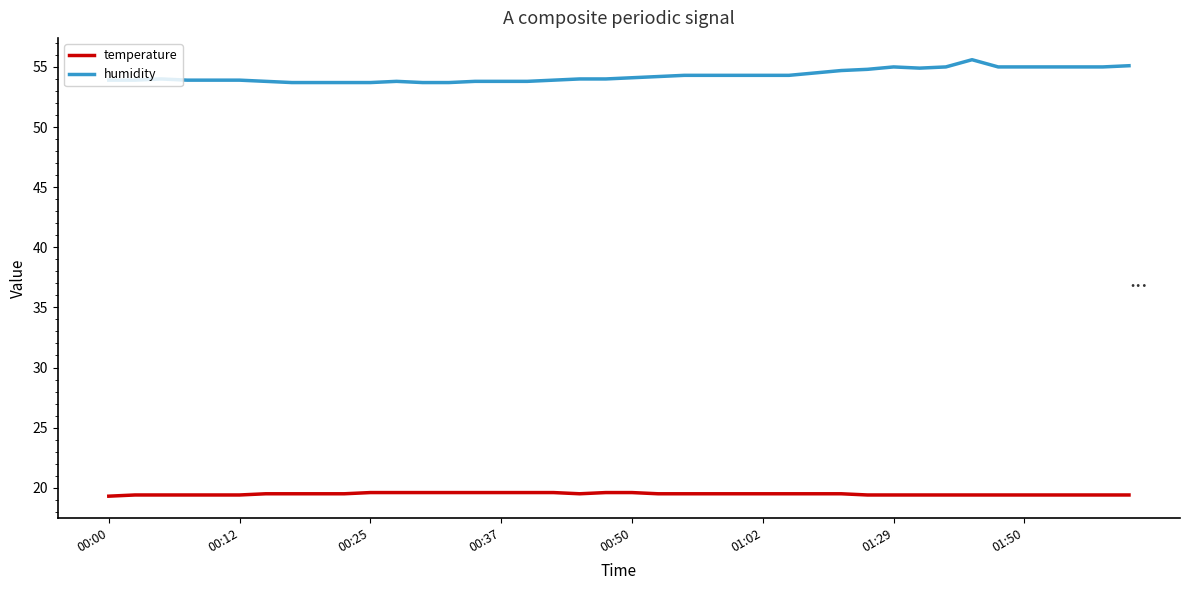

Which series has the largest total across all categories?

humidity